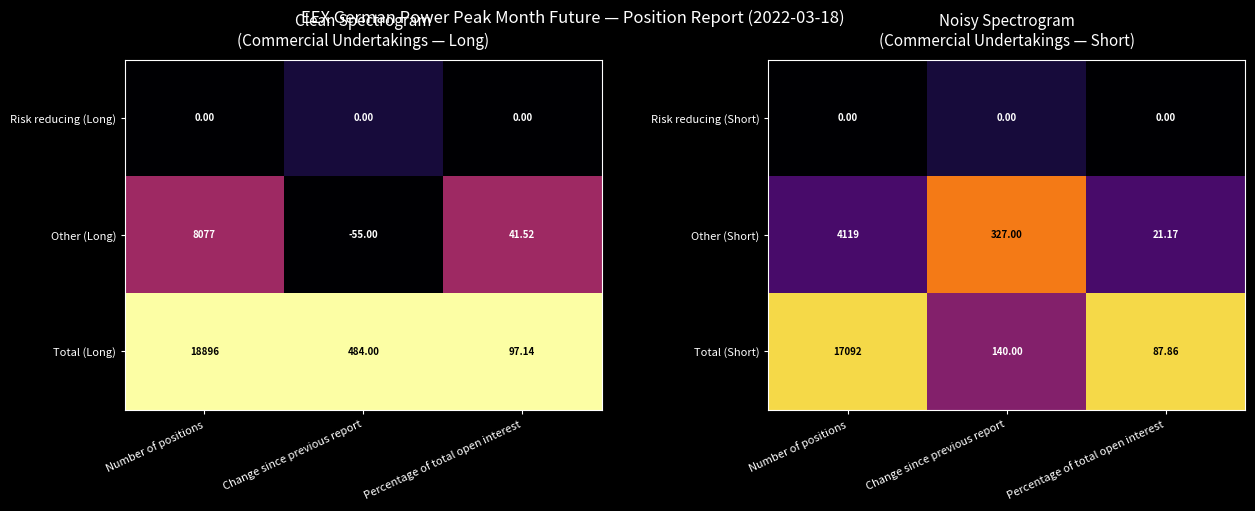

At which label does Other (Short) first exceed 327?

Number of positions